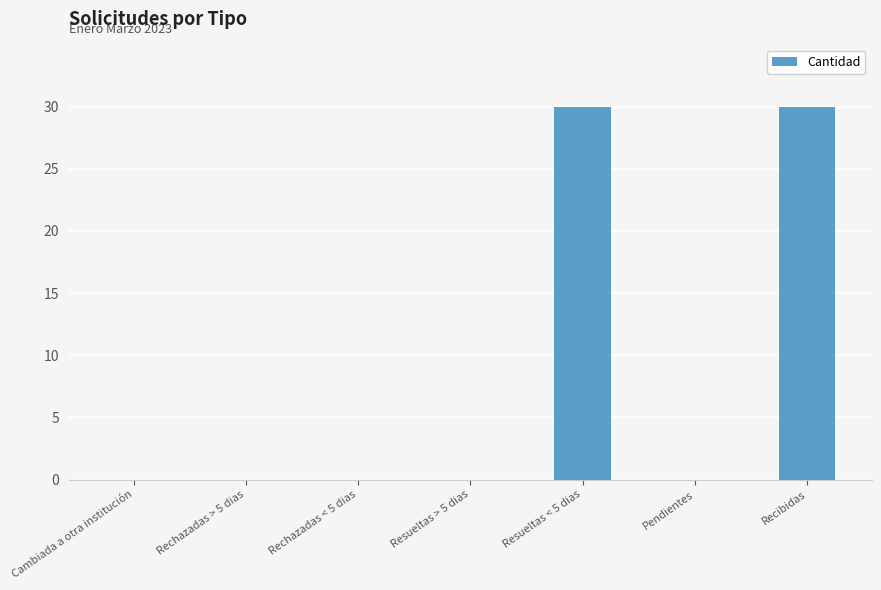

How many data points does each series have?

7